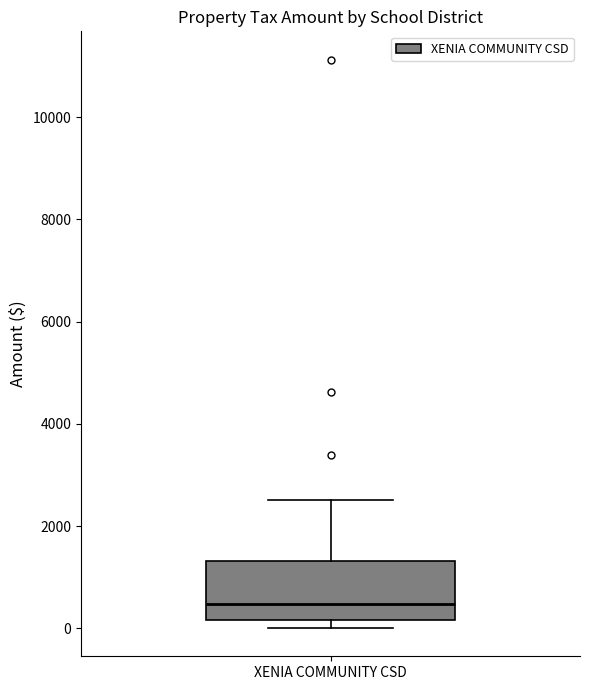

Read this box plot against the y-axis: the position of the median line, the range covered by the box, and the ends of both whiskers. The values are not printed on the chart, so give them approximately, as read against the axis.

median 400, box 200 to 1400, whiskers 0 to 2600